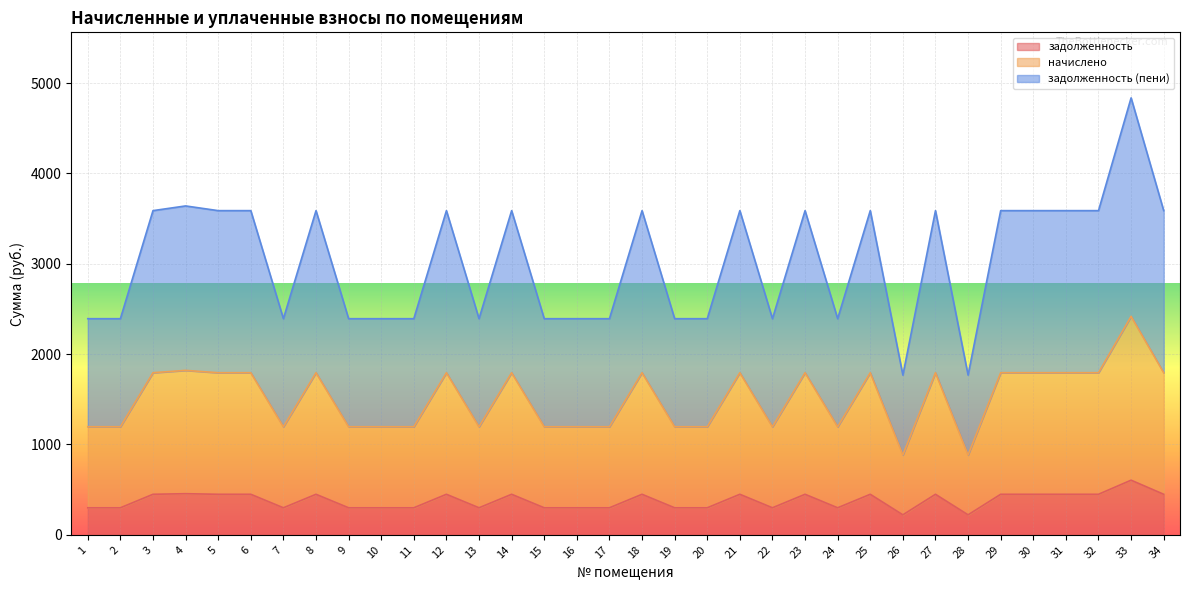

True or false: задолженность has more than 2 interior local peaks.

True